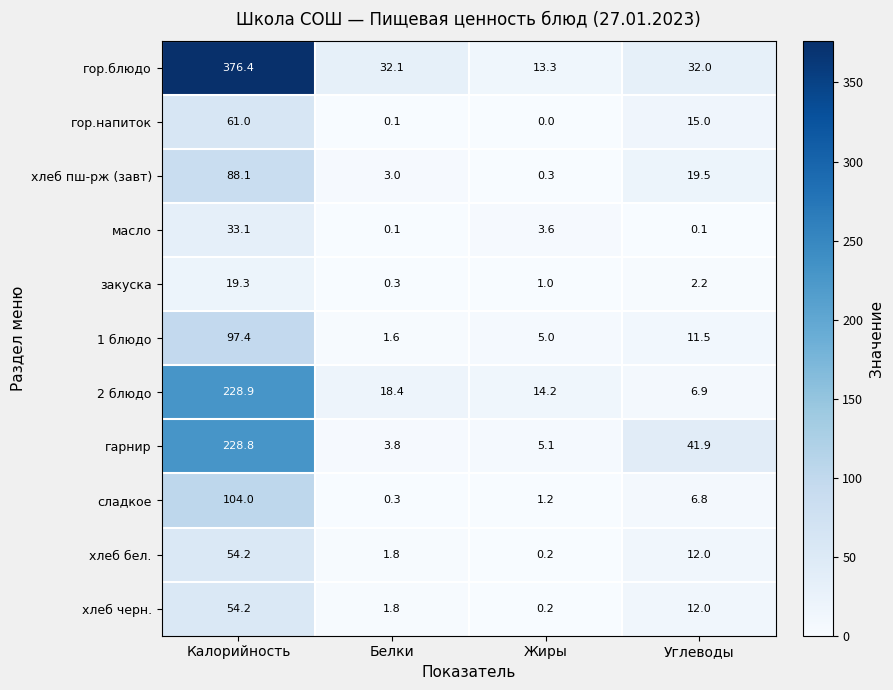

Between Калорийность and Жиры, which series saw the biggest shift?

гор.блюдо